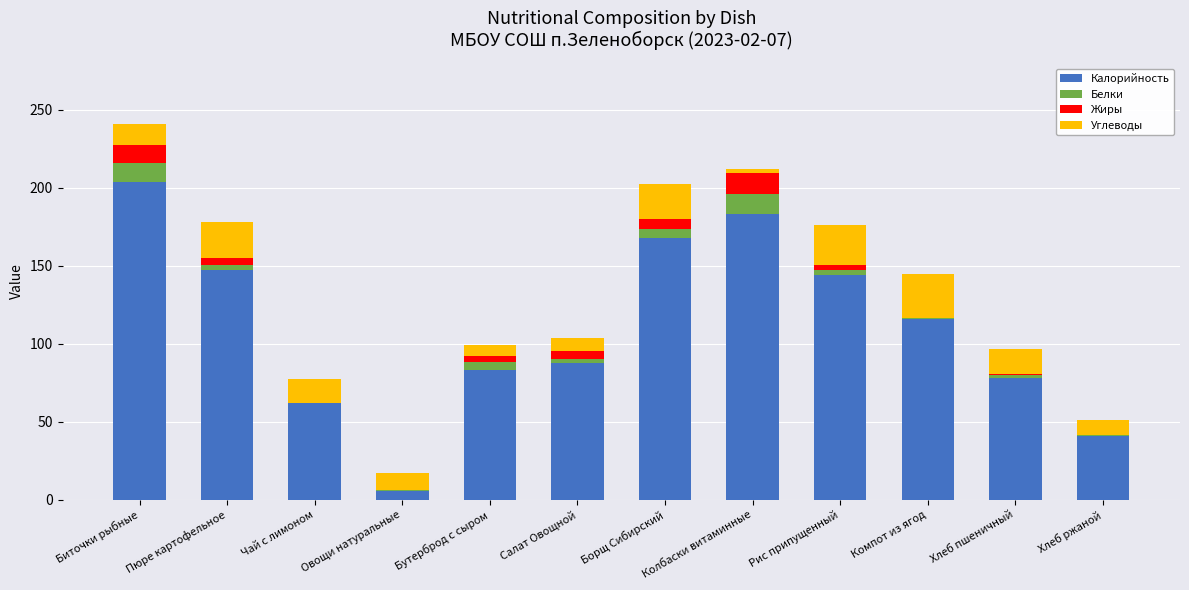

Is it true that Калорийность equals 116.0 at Компот из ягод?

True